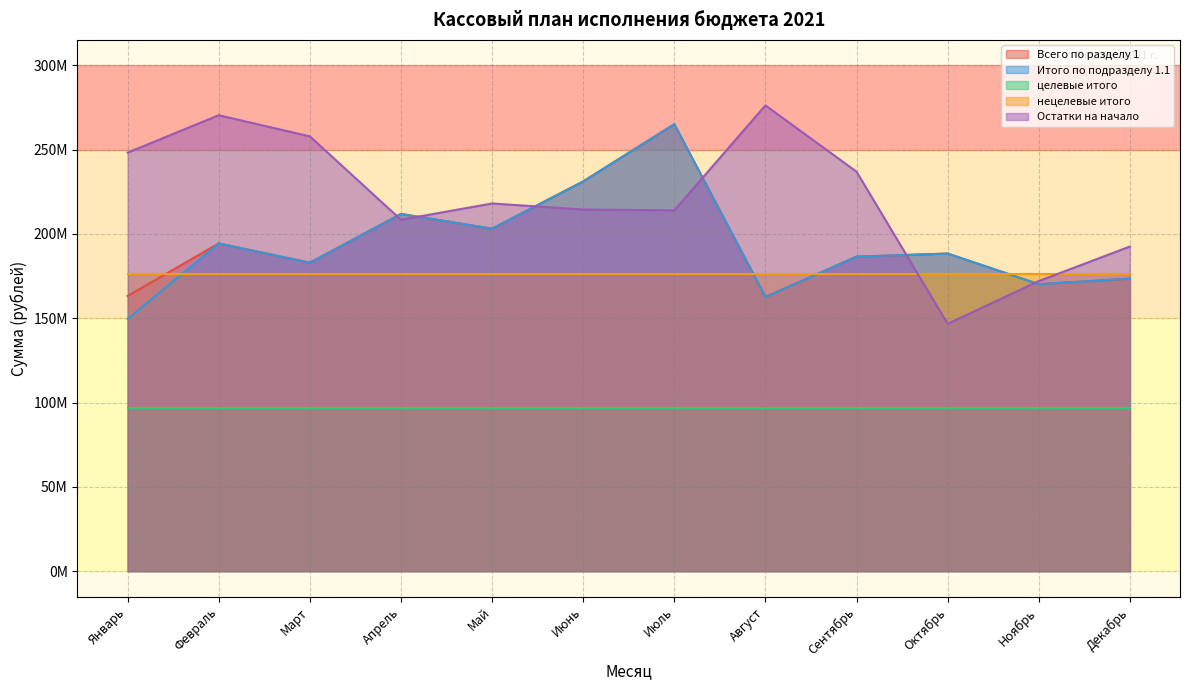

Does the chart display data point markers on the line(s)?

No